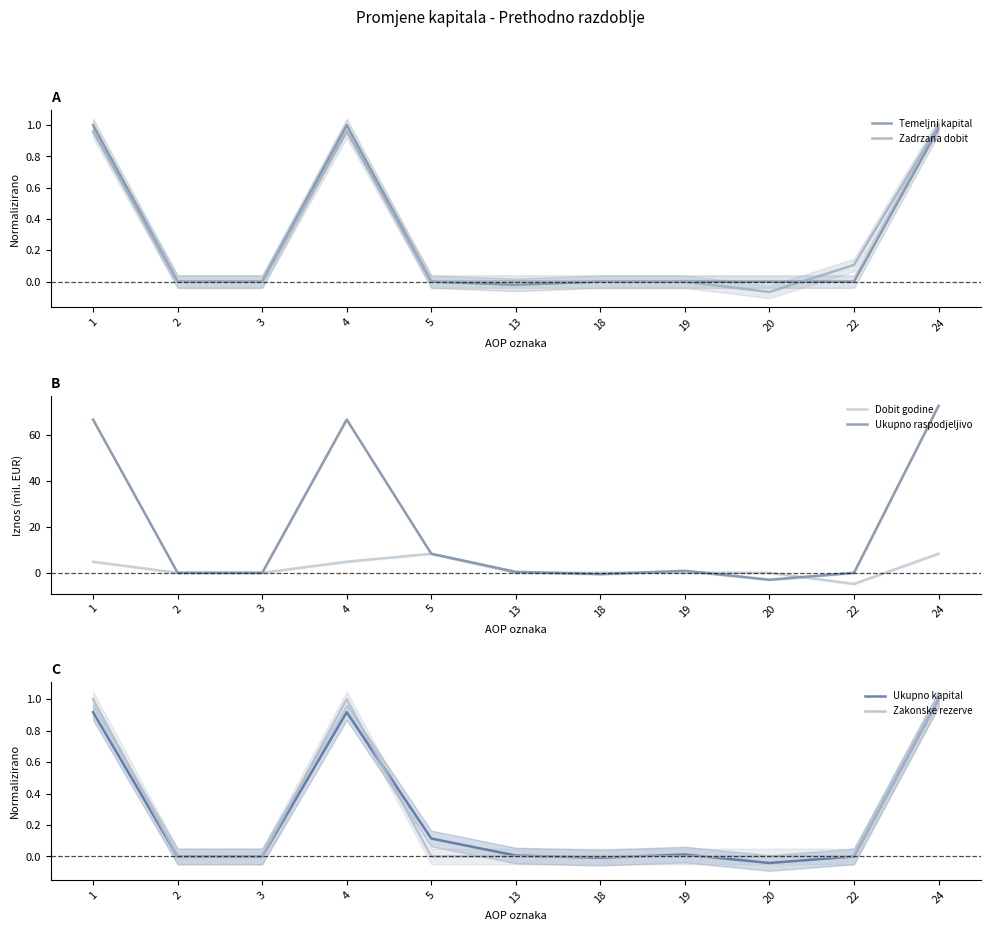

What is the total value across all series at 13?

0.4